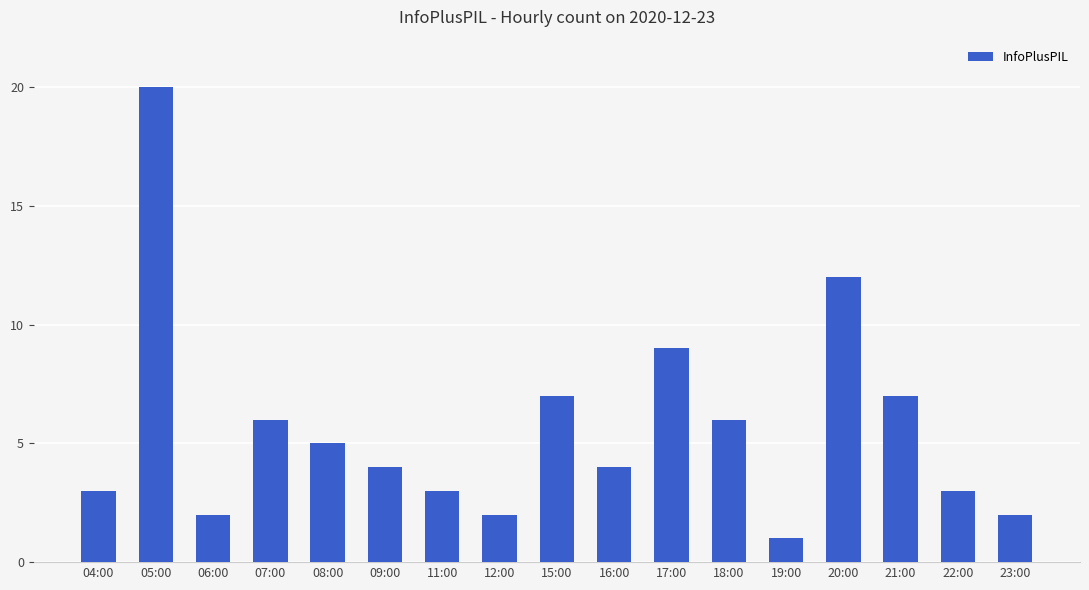

Reading right to left, transcribe all the data shown in this chart.

2	3	7	12	1	6	9	4	7	2	3	4	5	6	2	20	3